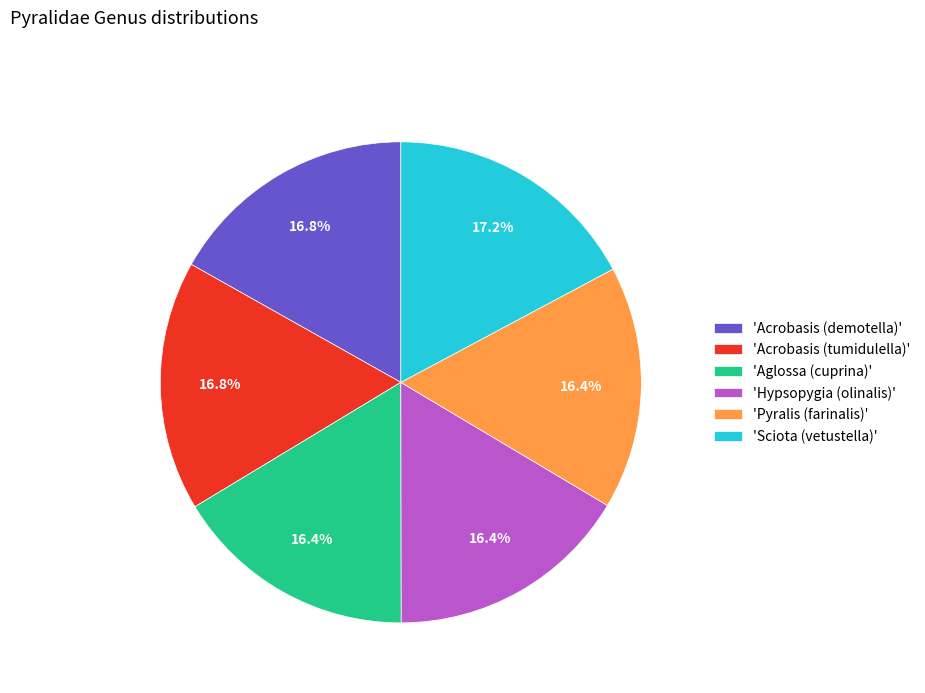

Approximately how many times larger is the value at 'Aglossa (cuprina)' compared to 'Acrobasis (tumidulella)'?

1.0